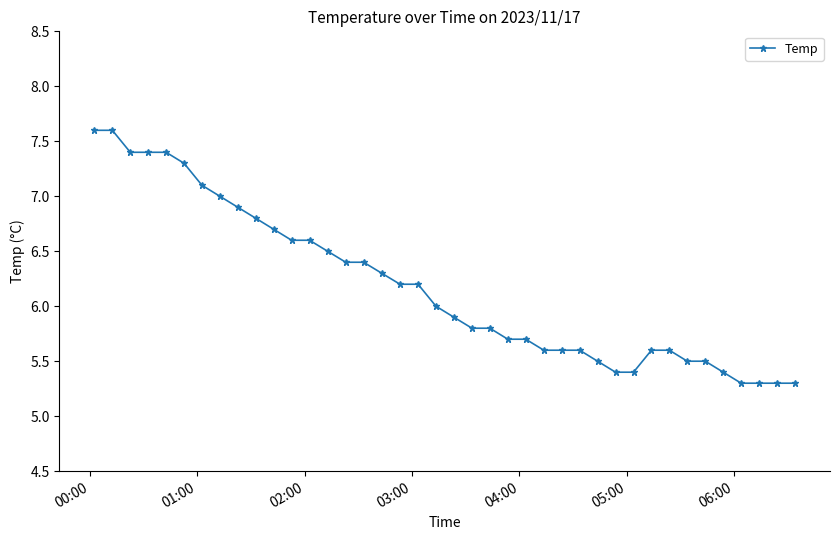

How many series are shown in this chart?

1